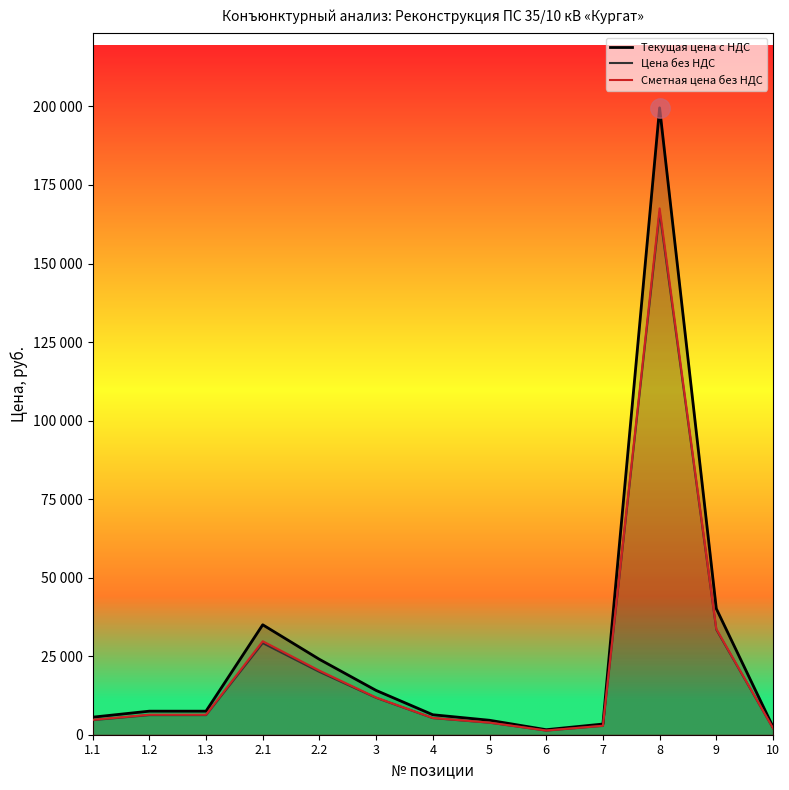

True or false: Цена без НДС and Текущая цена с НДС intersect in this chart.

False